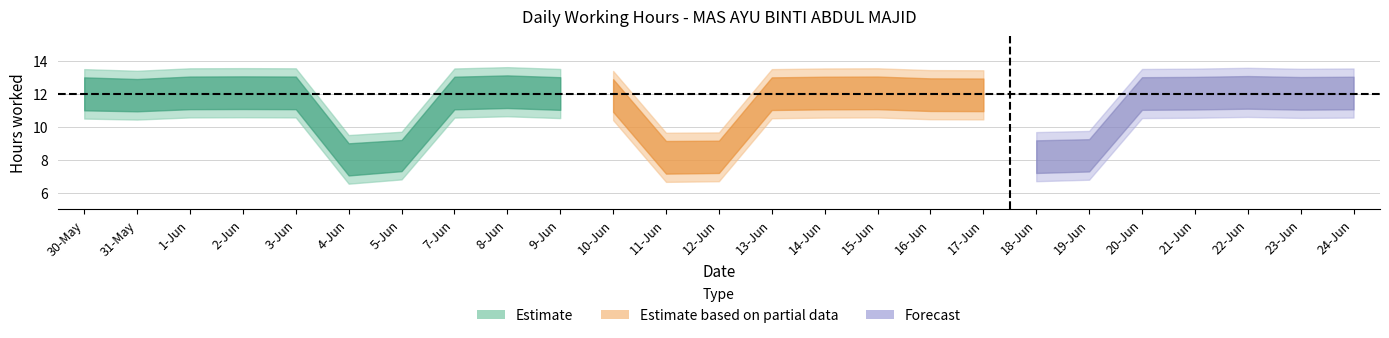

Reading left to right, list all the values displayed in this chart.

Low (hours): 30-May=12.0	31-May=11.9	1-Jun=12.1	2-Jun=12.1	3-Jun=12.1	4-Jun=8.0	5-Jun=8.3	7-Jun=12.1	8-Jun=12.1	9-Jun=12.0	10-Jun=11.9	11-Jun=8.2	12-Jun=8.2	13-Jun=12.0	14-Jun=12.1	15-Jun=12.1	16-Jun=11.9	17-Jun=11.9	18-Jun=8.2	19-Jun=8.3	20-Jun=12.0	21-Jun=12.0	22-Jun=12.1	23-Jun=12.0	24-Jun=12.1
Low upper: 30-May=13.5	31-May=13.4	1-Jun=13.6	2-Jun=13.6	3-Jun=13.6	4-Jun=9.5	5-Jun=9.7	7-Jun=13.5	8-Jun=13.6	9-Jun=13.5	10-Jun=13.4	11-Jun=9.6	12-Jun=9.7	13-Jun=13.5	14-Jun=13.5	15-Jun=13.6	16-Jun=13.4	17-Jun=13.4	18-Jun=9.7	19-Jun=9.8	20-Jun=13.5	21-Jun=13.5	22-Jun=13.6	23-Jun=13.5	24-Jun=13.5
Low lower: 30-May=10.5	31-May=10.4	1-Jun=10.6	2-Jun=10.6	3-Jun=10.6	4-Jun=6.5	5-Jun=6.8	7-Jun=10.6	8-Jun=10.6	9-Jun=10.5	10-Jun=10.4	11-Jun=6.7	12-Jun=6.7	13-Jun=10.5	14-Jun=10.6	15-Jun=10.6	16-Jun=10.5	17-Jun=10.4	18-Jun=6.7	19-Jun=6.8	20-Jun=10.5	21-Jun=10.6	22-Jun=10.6	23-Jun=10.5	24-Jun=10.6